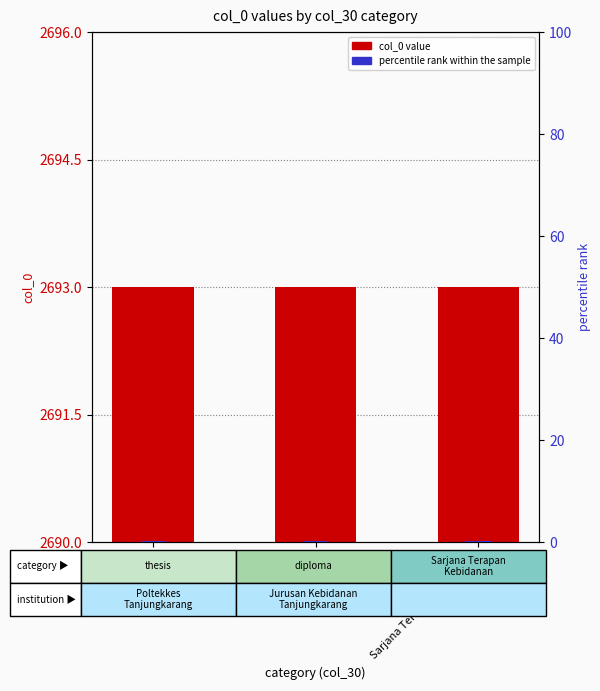

Is it true that percentile rank within the sample equals 0.2 at Sarjana Terapan Kebidanan?

True